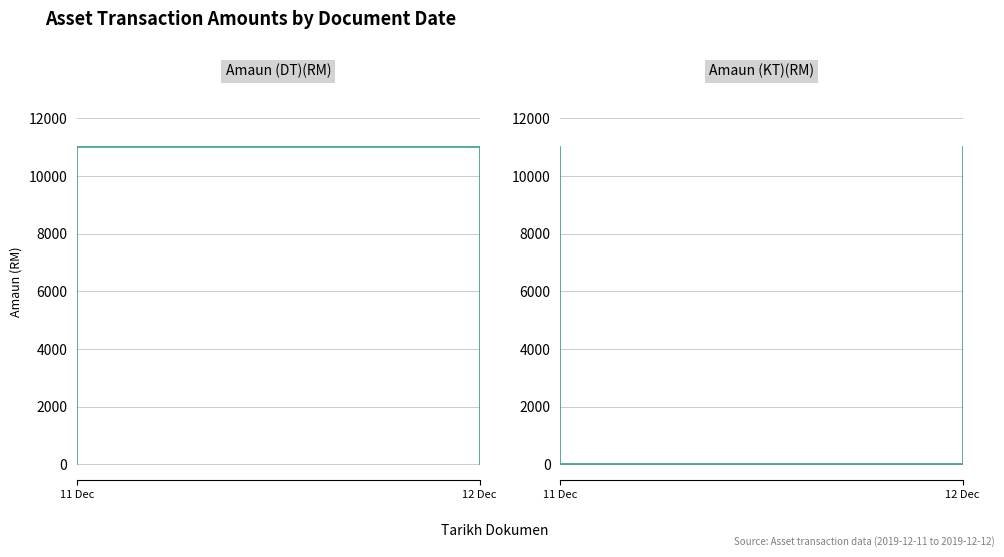

What is the sum of all Amaun (DT)(RM) values?

22000